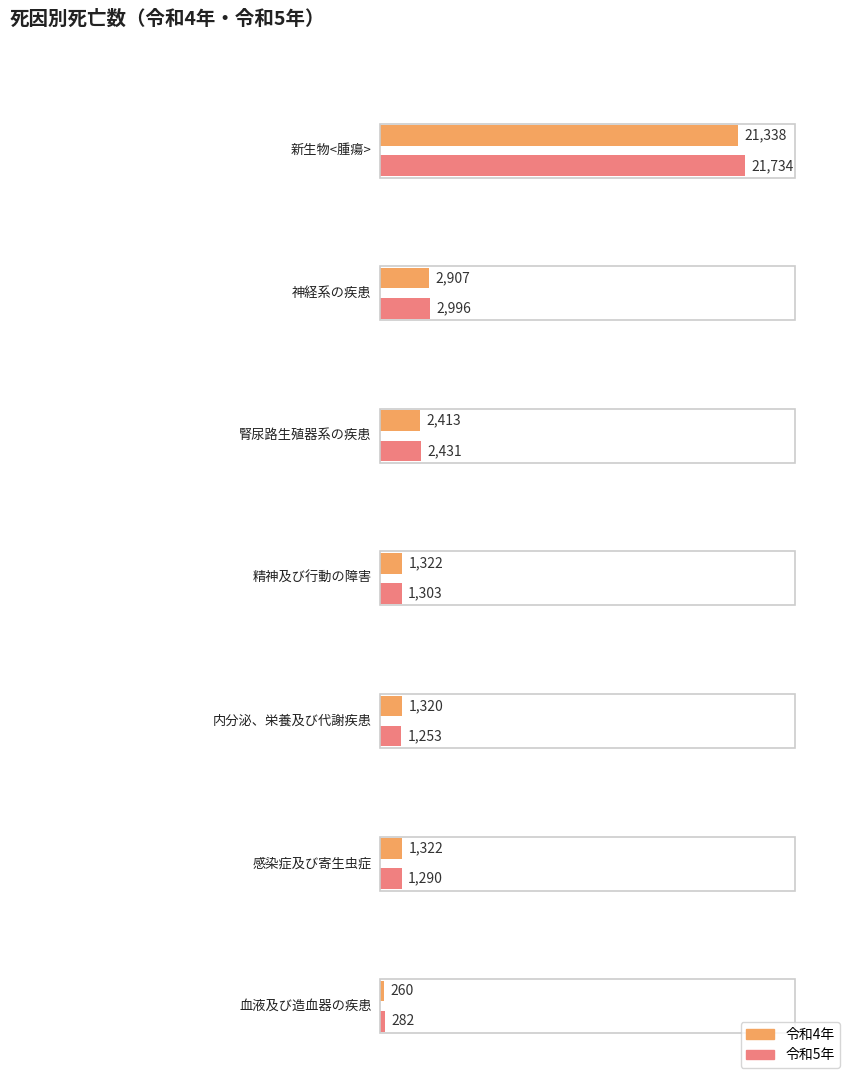

Is it true that 令和4年 equals 3329 at 腎尿路生殖器系の疾患?

False